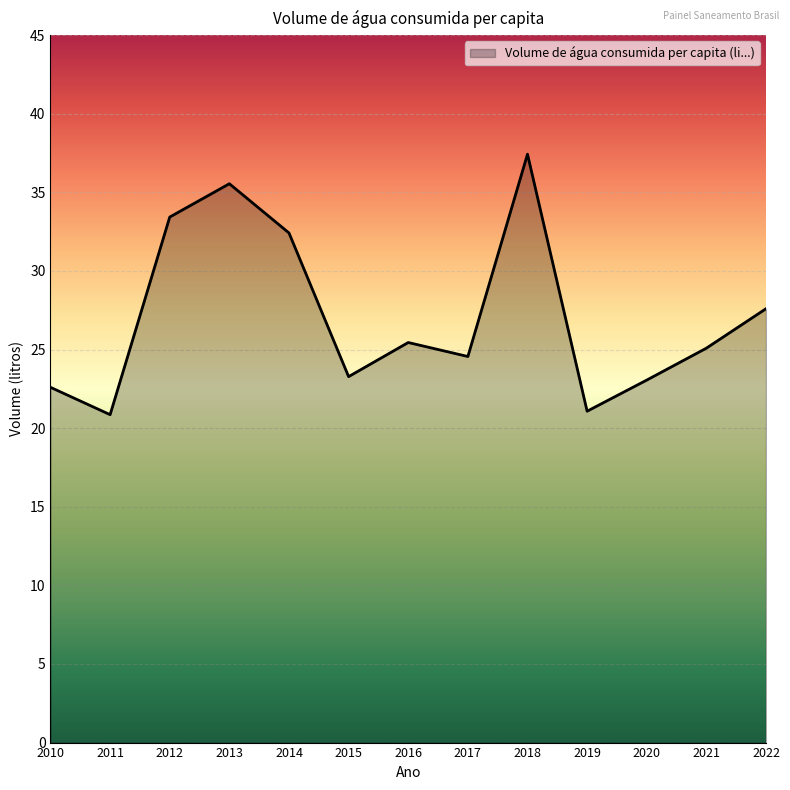

What is the difference between the values at 2022 and 2015?

4.3